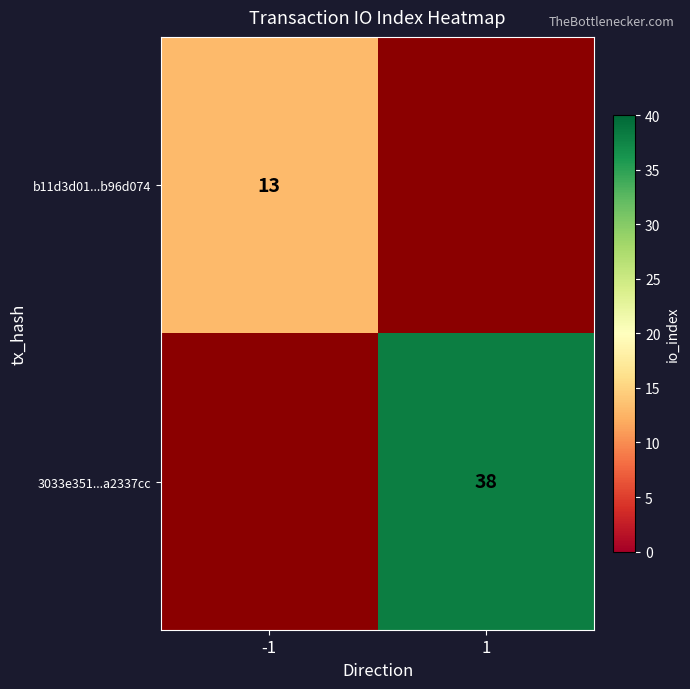

The value of 3033e351...a2337cc at 1 is 12. True or false?

False